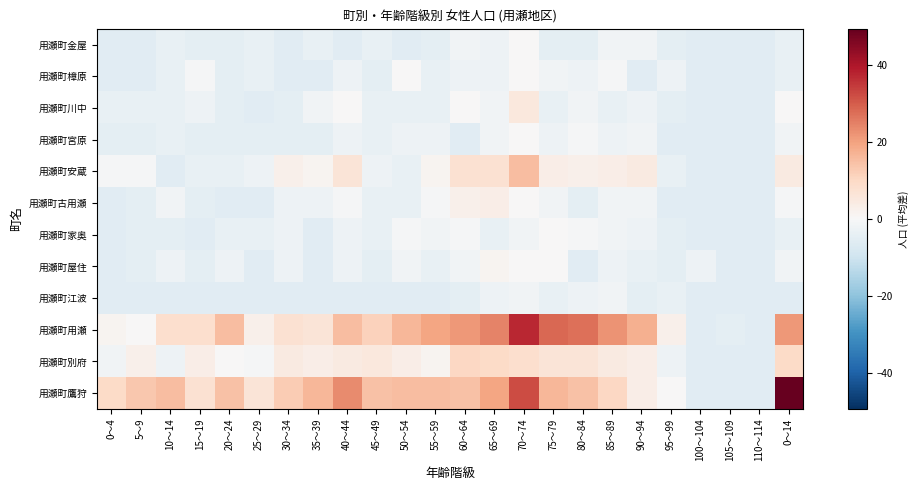

Which label corresponds to the largest value in the chart?

0～14